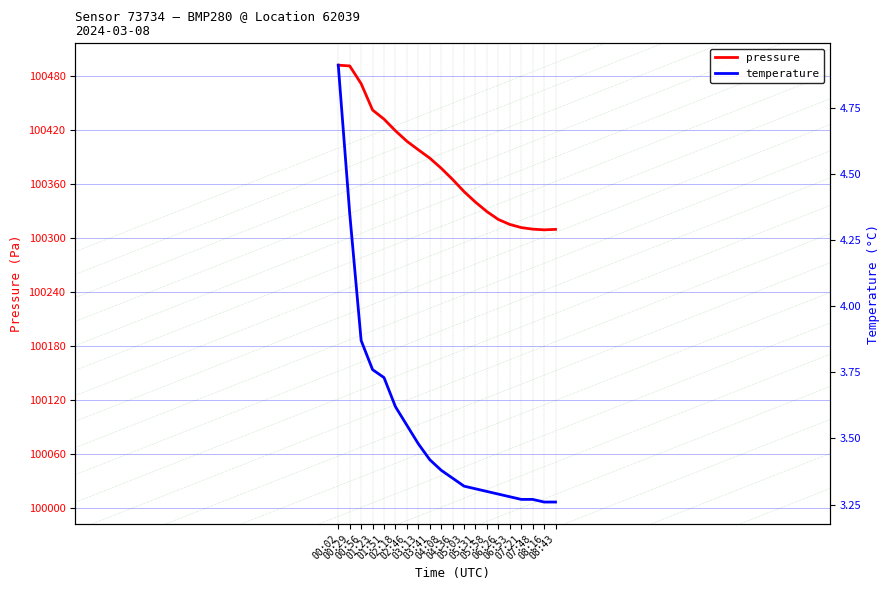

List the series in order of their overall mean, highest first.

pressure, temperature